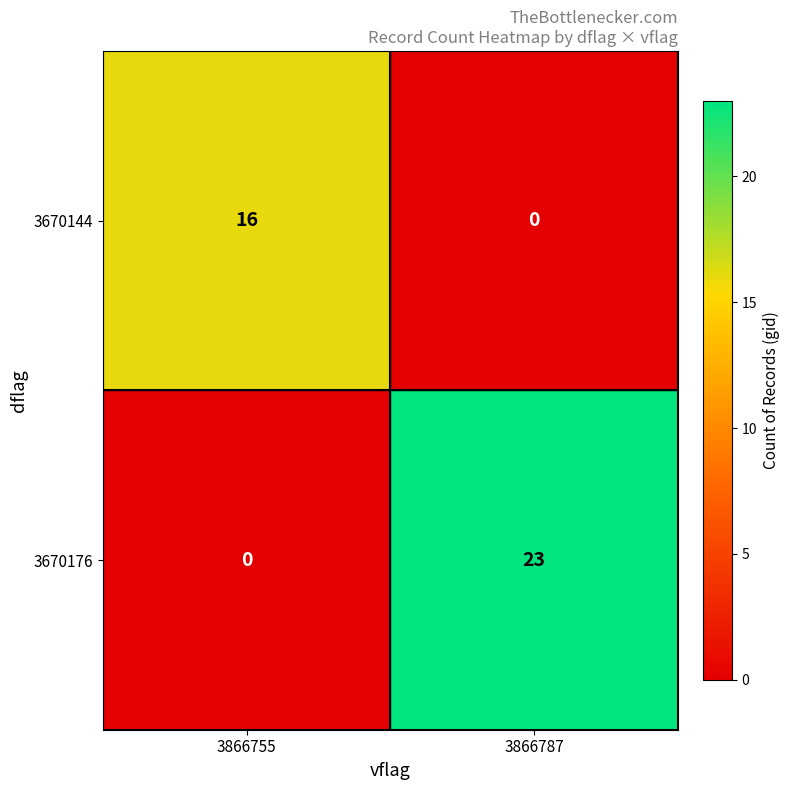

What is the difference between the 3670144 values at 3866787 and 3866755?

16